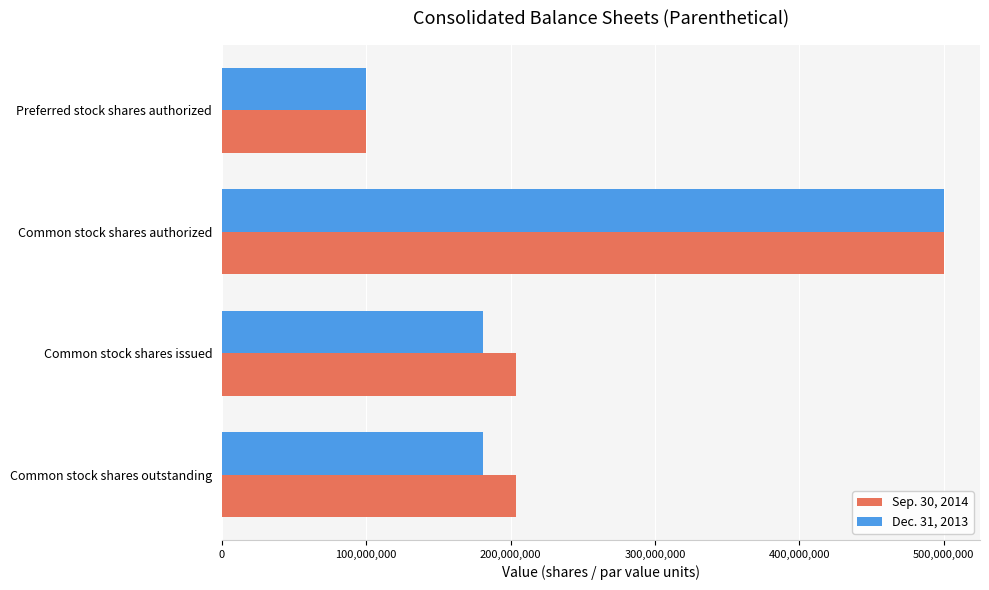

At how many categories does at least one series exceed 126087552?

3